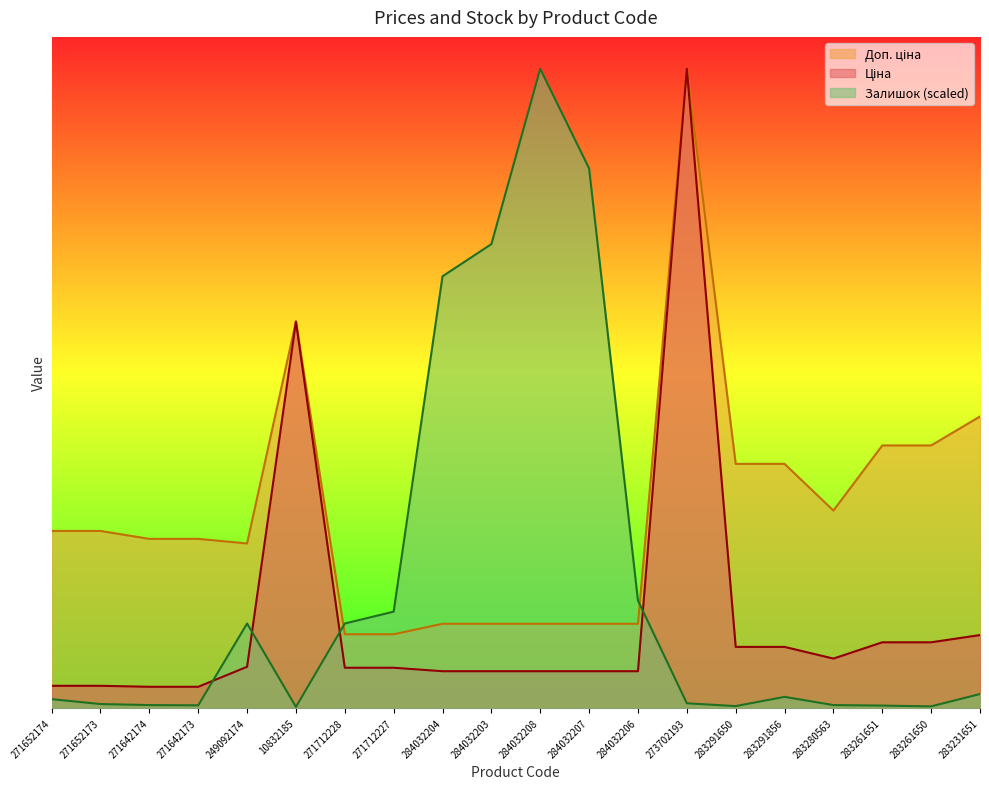

The Ціна series shows 324.8 at 271652174. True or false?

True